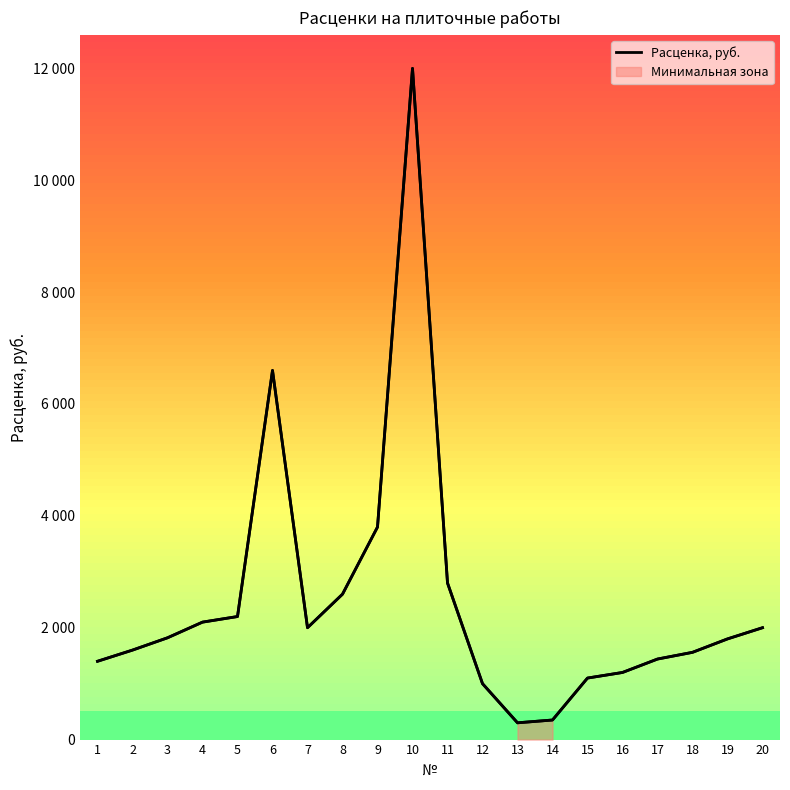

True or false: there are more than 0 points higher than both neighbors.

True